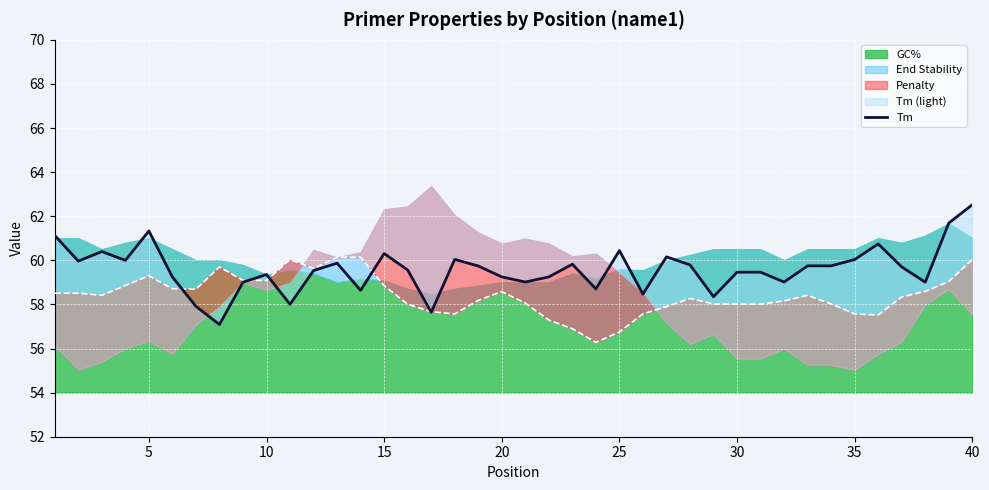

True or false: there are more than 0 points higher than both neighbors.

True